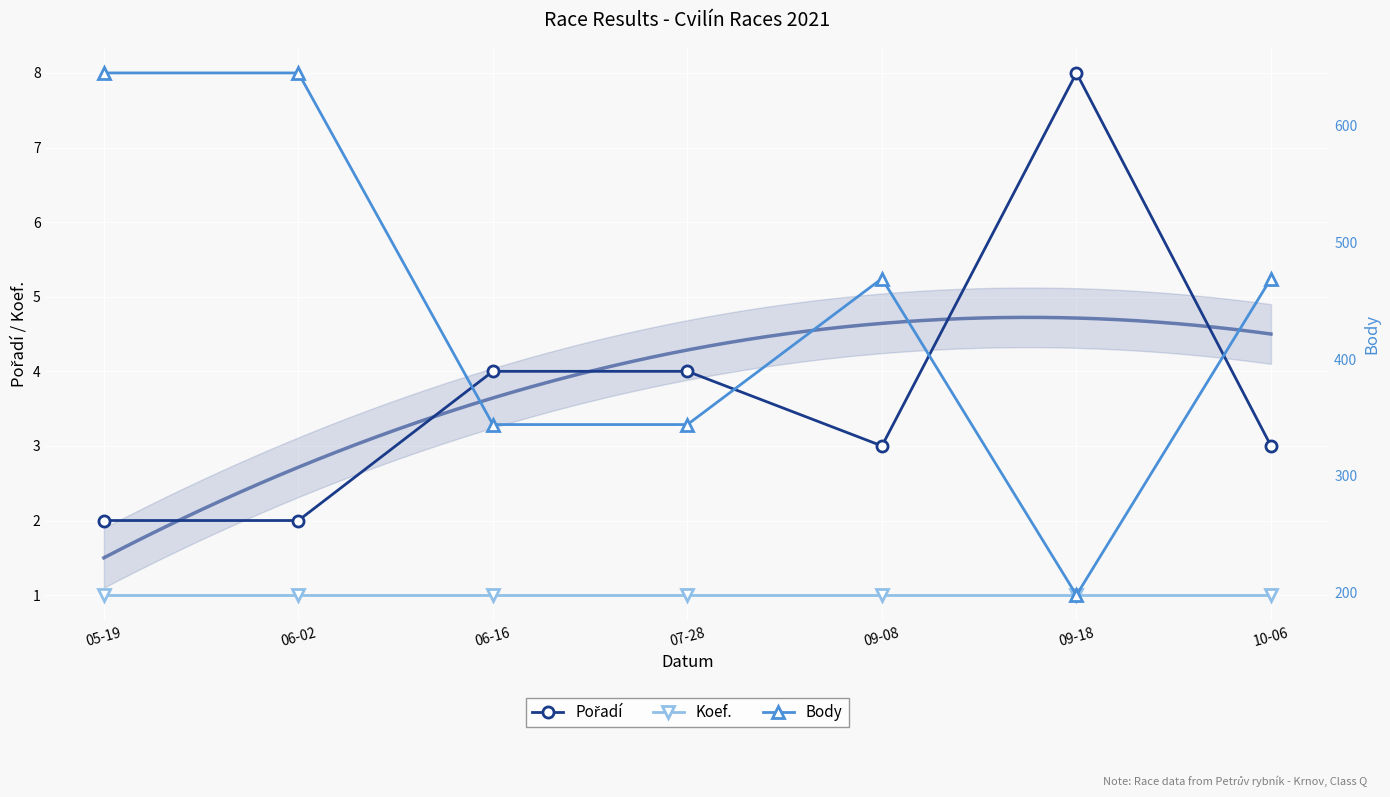

At which category is the sum across all series the highest?

05-19